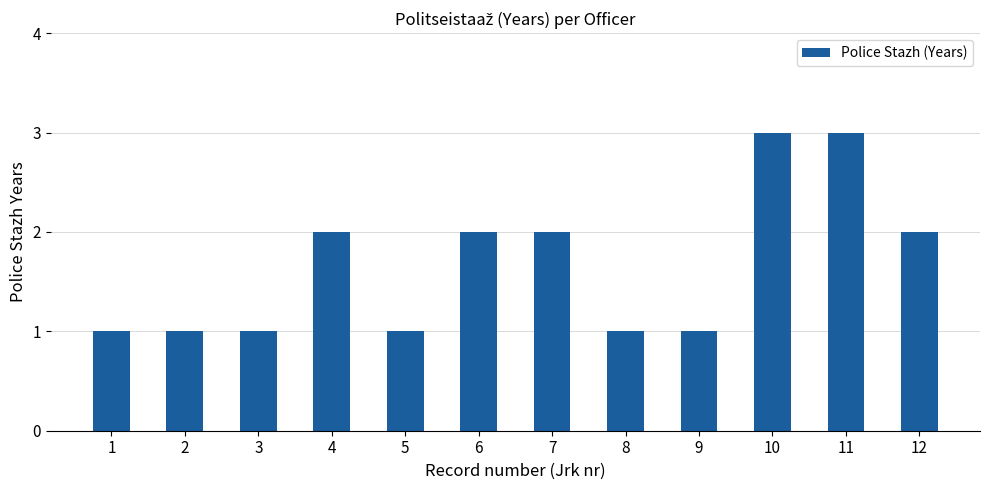

What is the maximum value shown in the chart?

3